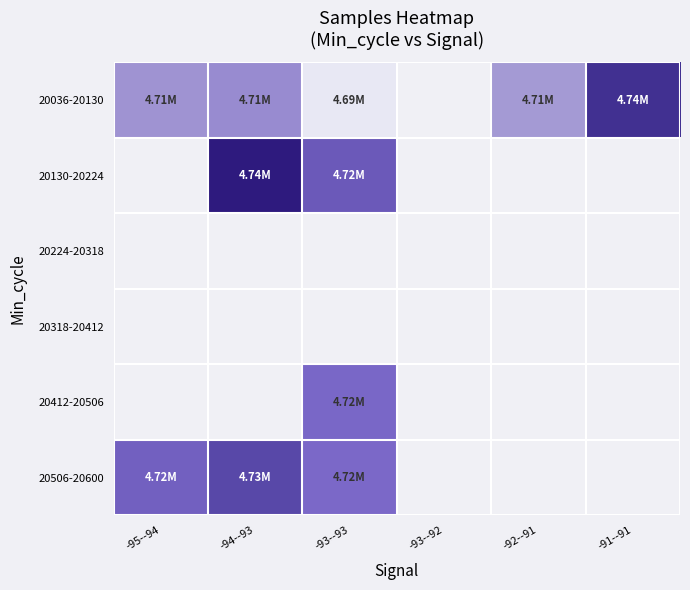

List the series in order of their overall mean, highest first.

20036-20130, 20130-20224, 20224-20318, 20318-20412, 20412-20506, 20506-20600